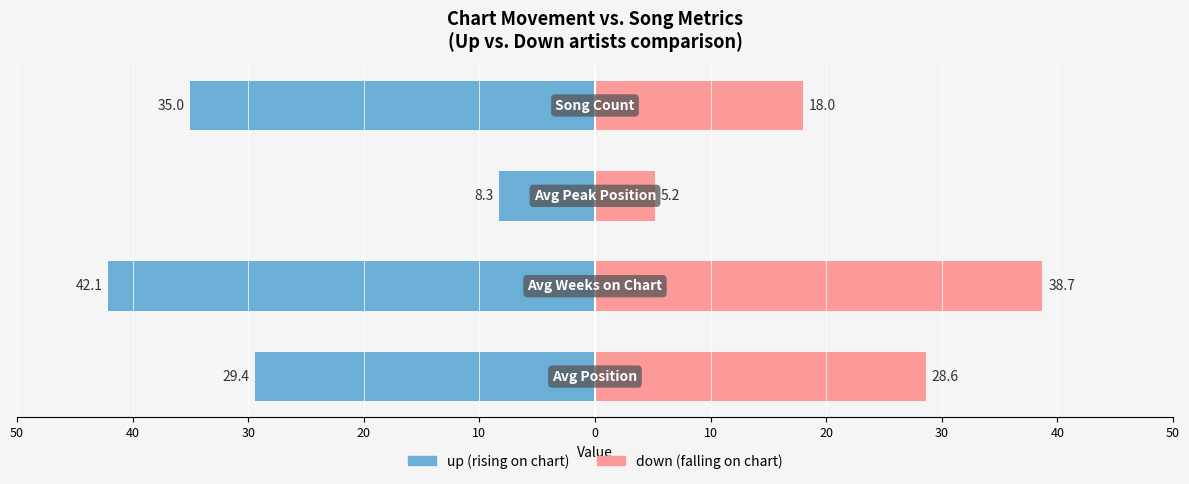

The value of down at 50 is 28.6. True or false?

True